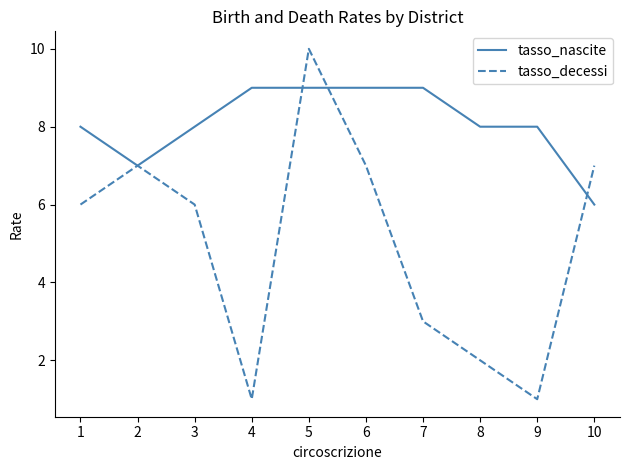

Which series has the largest range (max minus min)?

tasso_decessi